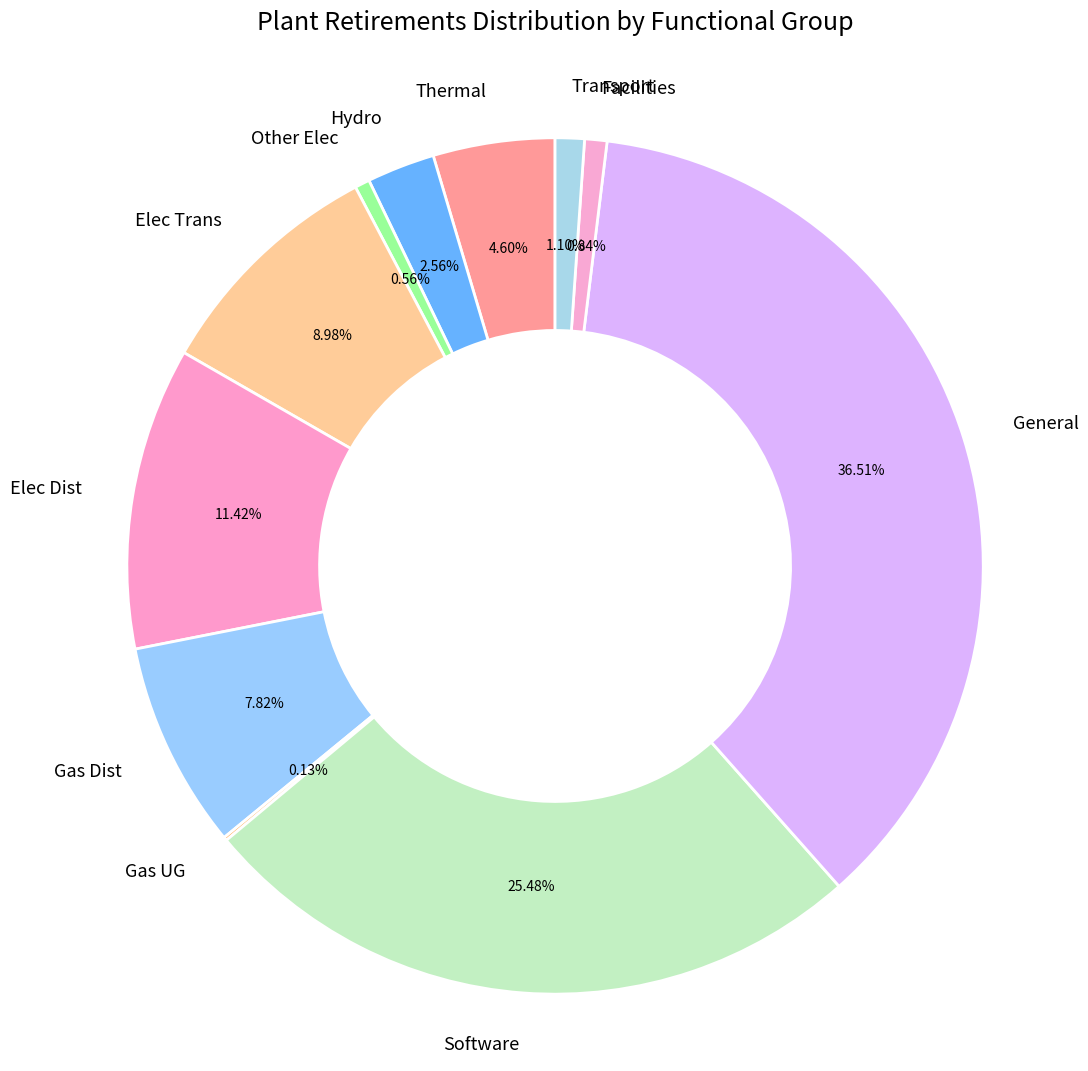

Which slice is the largest?

General